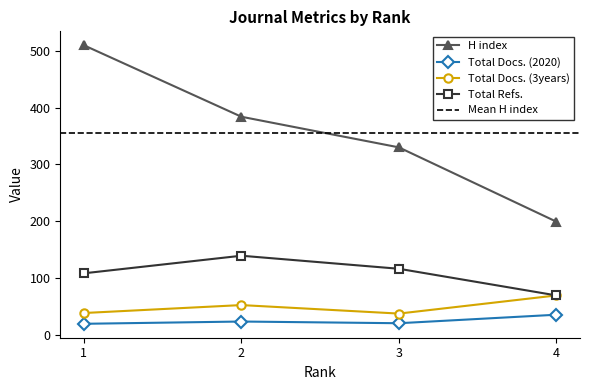

What is the value of the Total Docs. (2020) point at the 3rd from the left?

20